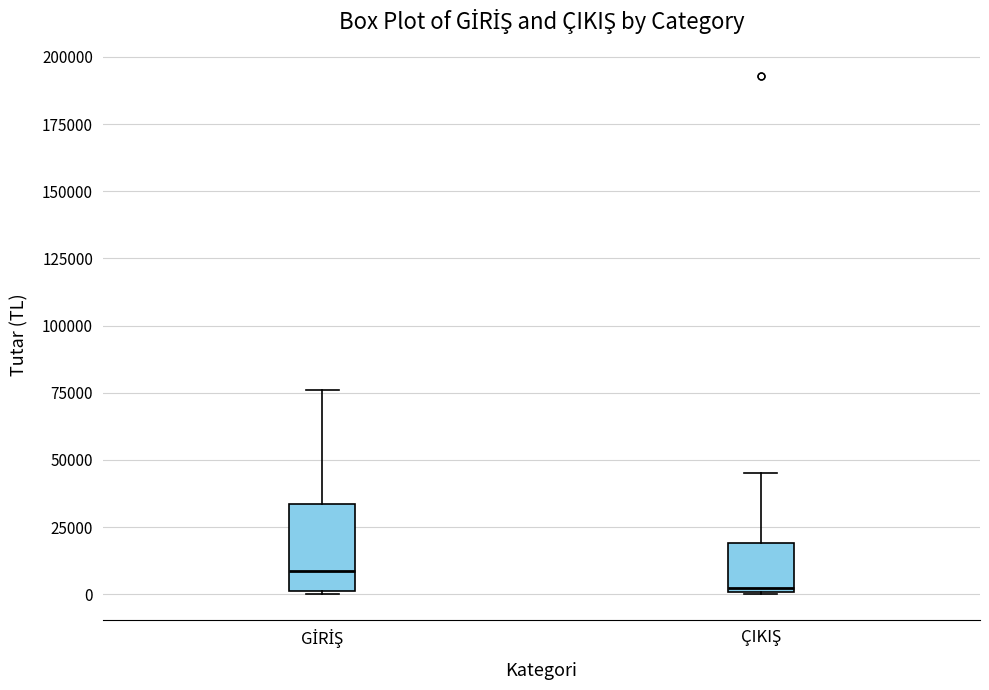

Reading left to right, read every box against the y-axis: the position of its median line, the range the box covers, and the ends of its whiskers. The values are not printed on the chart, so give them approximately, as read against the axis.

GİRİŞ: median 10000, box 0 to 35000, whiskers 0 to 75000
ÇIKIŞ: median 0 (just above the box's lower edge), box 0 to 20000, whiskers 0 to 45000